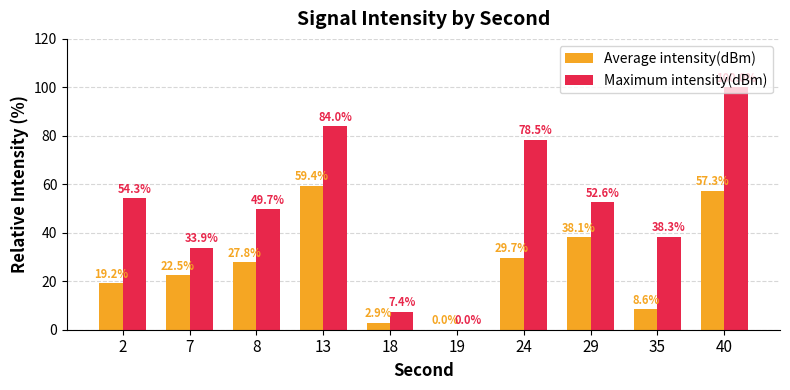

Reading left to right, transcribe all the data shown in this chart.

Average intensity(dBm): 19.2	22.5	27.8	59.4	2.9	0.0	29.7	38.1	8.6	57.3
Maximum intensity(dBm): 54.3	33.9	49.7	84.0	7.4	0.0	78.5	52.6	38.3	100.0